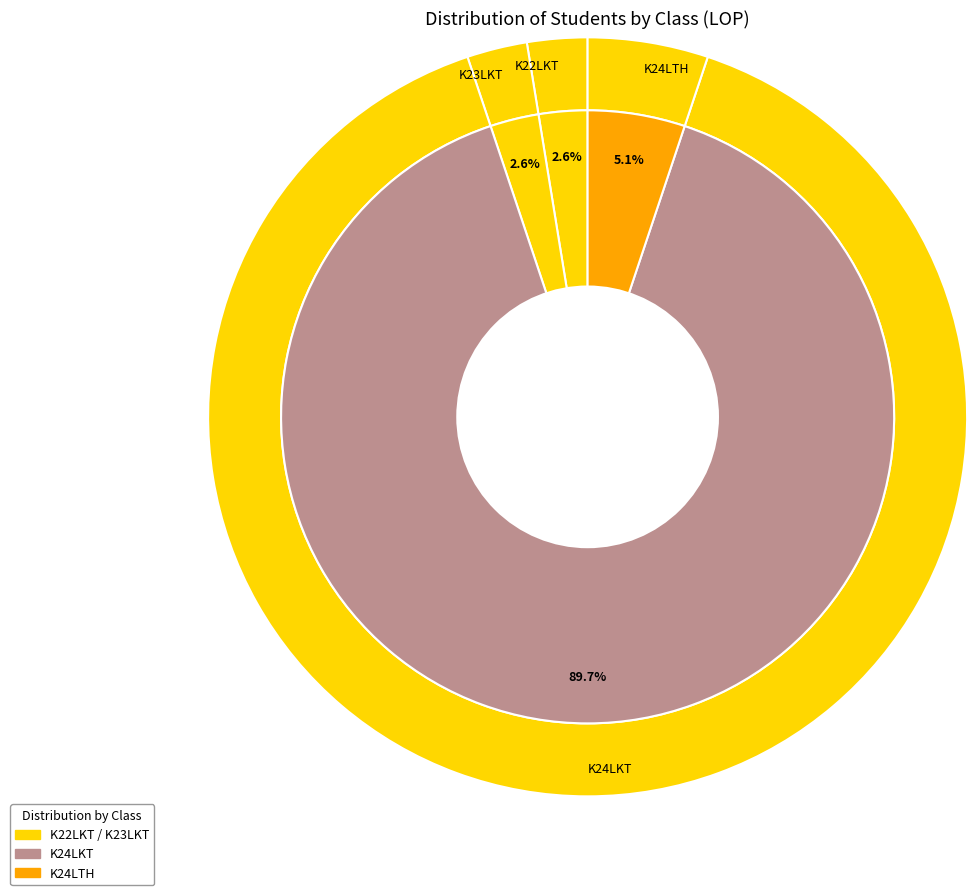

To the nearest percent, what is the difference between the largest and smallest slice percentages?

87%